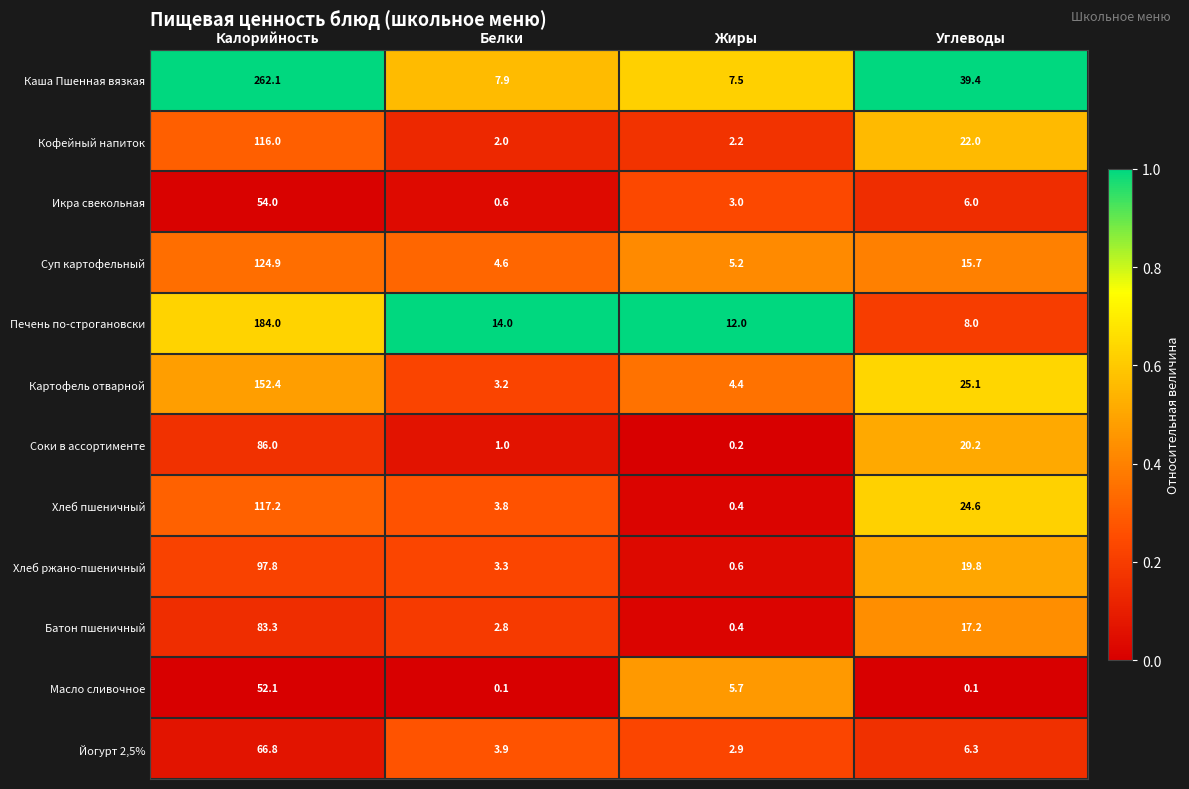

Read the Хлеб пшеничный value at Углеводы.

24.6